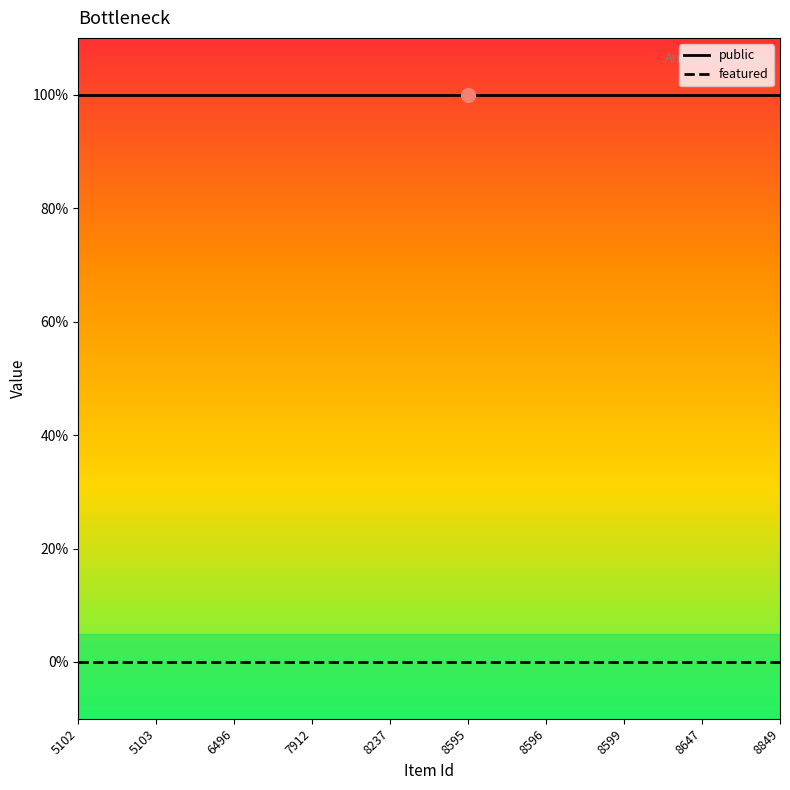

Is this an area chart (filled region under the line)?

No